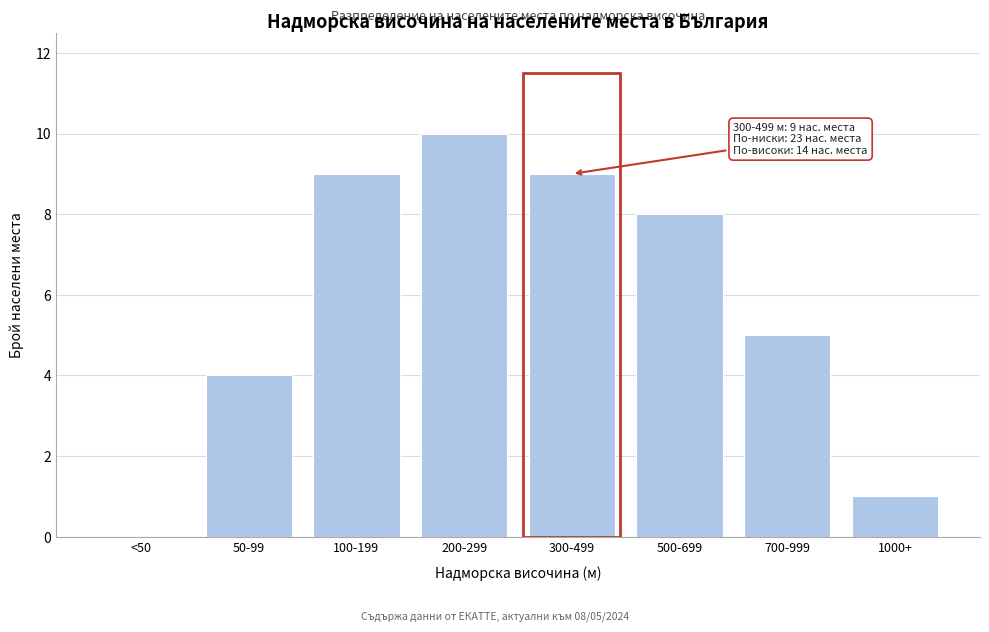

Reading left to right, list all the values displayed in this chart.

<50=0	50-99=4	100-199=9	200-299=10	300-499=9	500-699=8	700-999=5	1000+=1